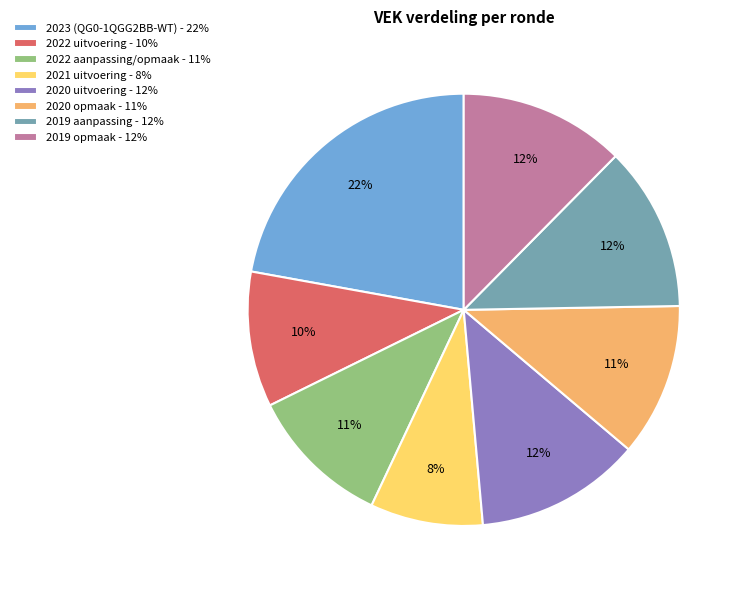

To the nearest percent, what is the difference between the 2023 (QG0-1QGG2BB-WT) and 2019 aanpassing slice percentages?

10%